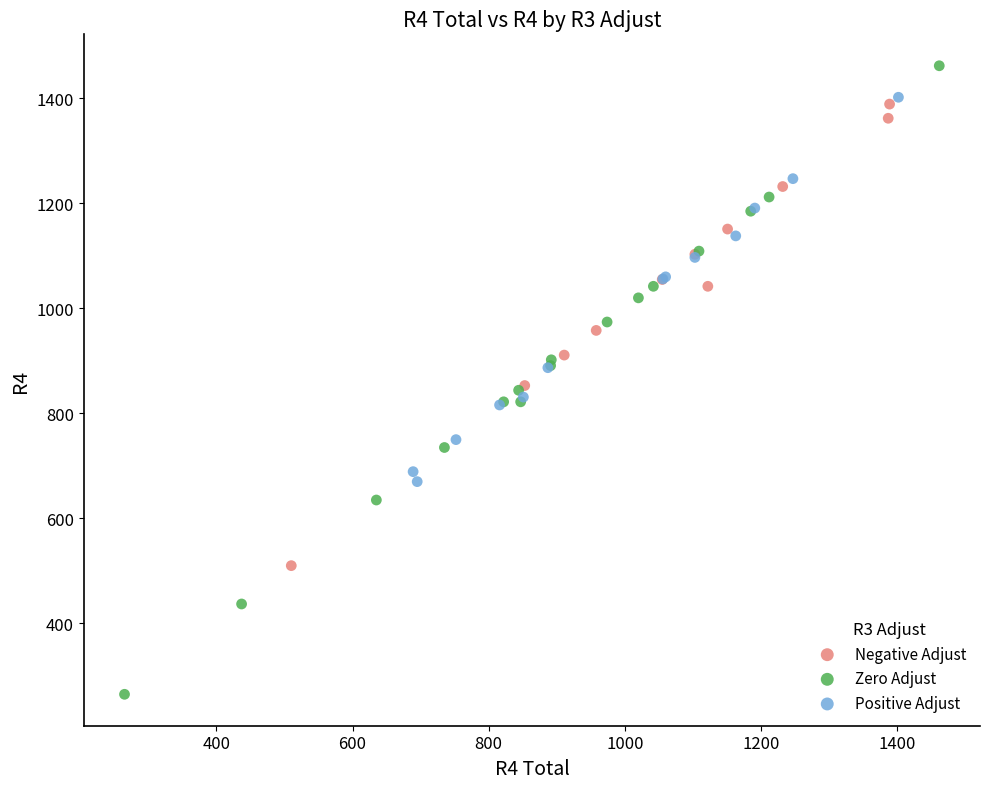

Which series reaches the maximum Y coordinate?

Zero Adjust